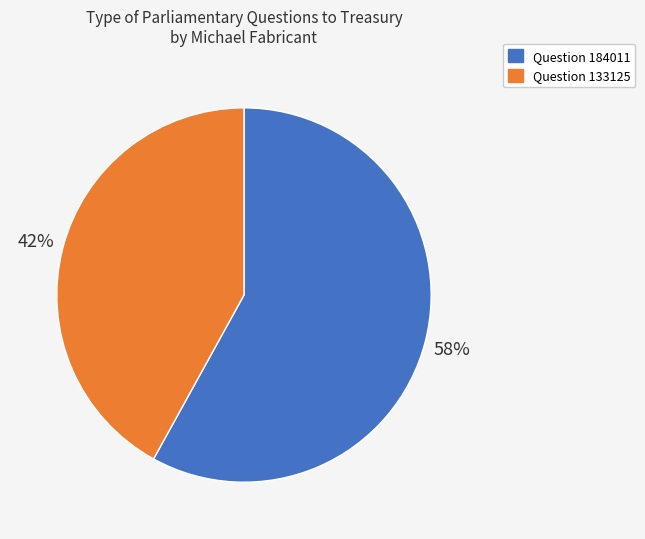

What is the smallest slice in the pie chart?

Question 133125